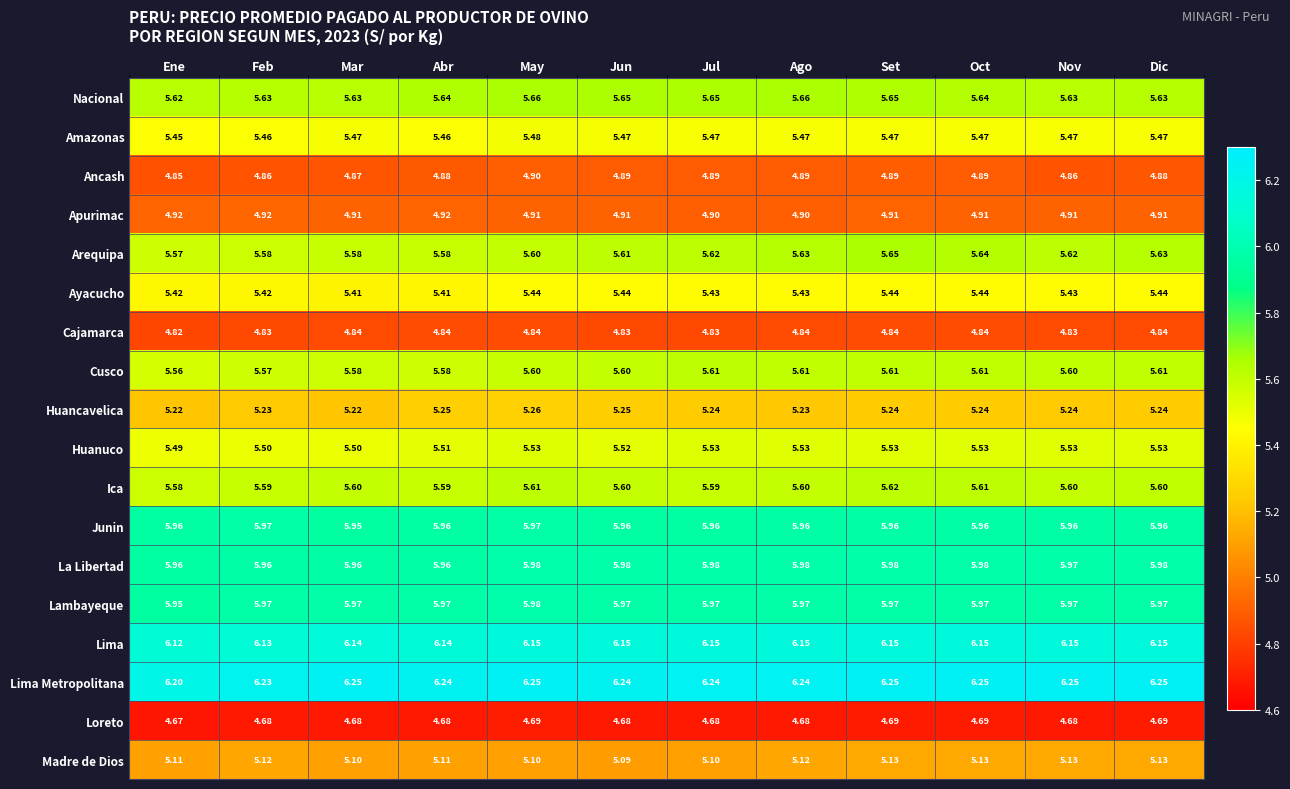

Which category has the lowest value in the Nacional series?

Ene